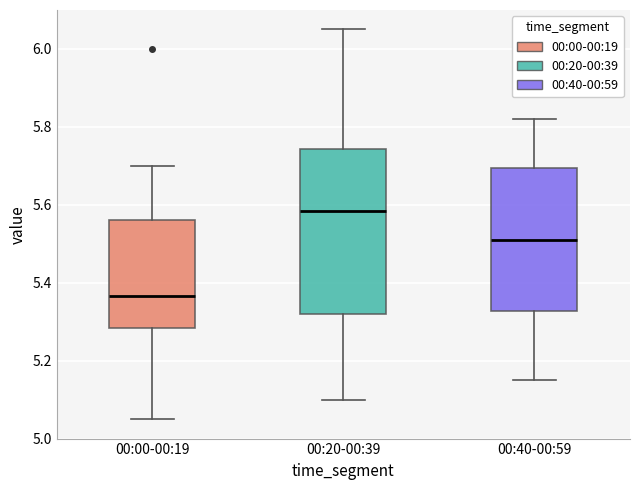

Where does the lower whisker of the box for 00:20-00:39 end on the y-axis? The values are not printed on the chart, so give them approximately, as read against the axis.

5.10